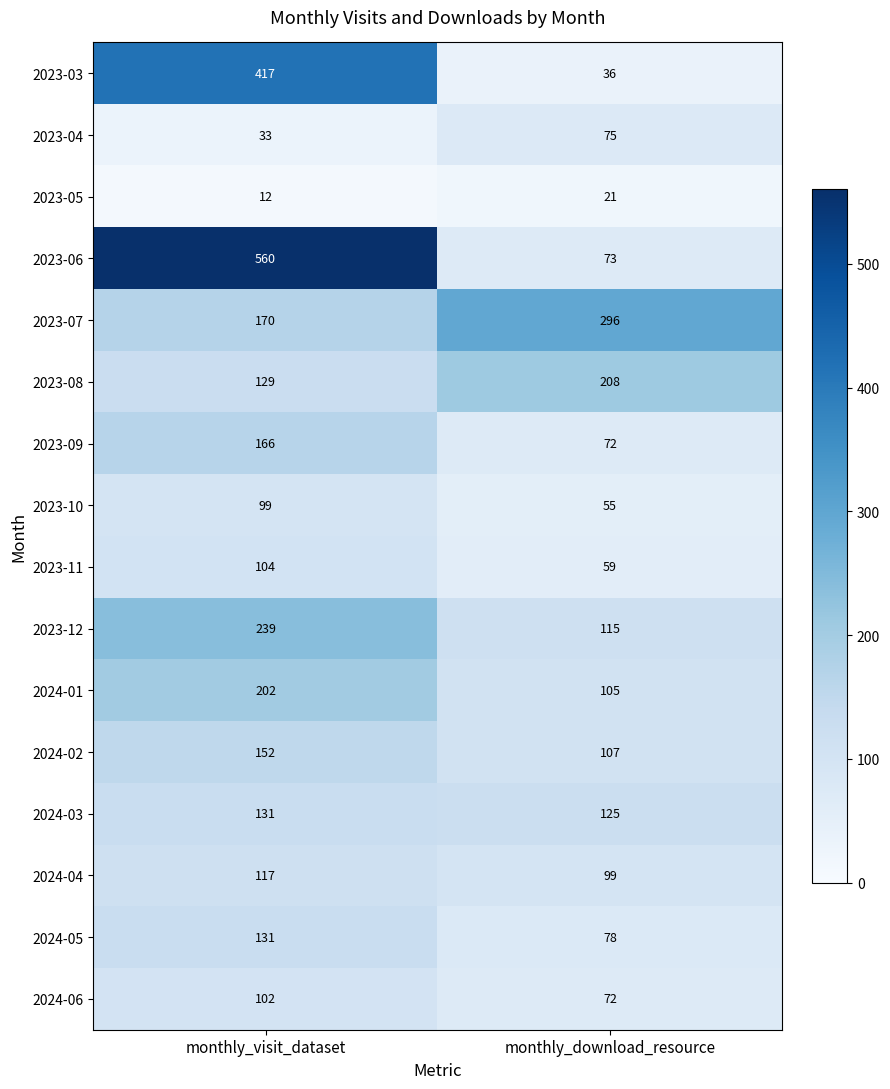

What is the smallest value displayed?

12